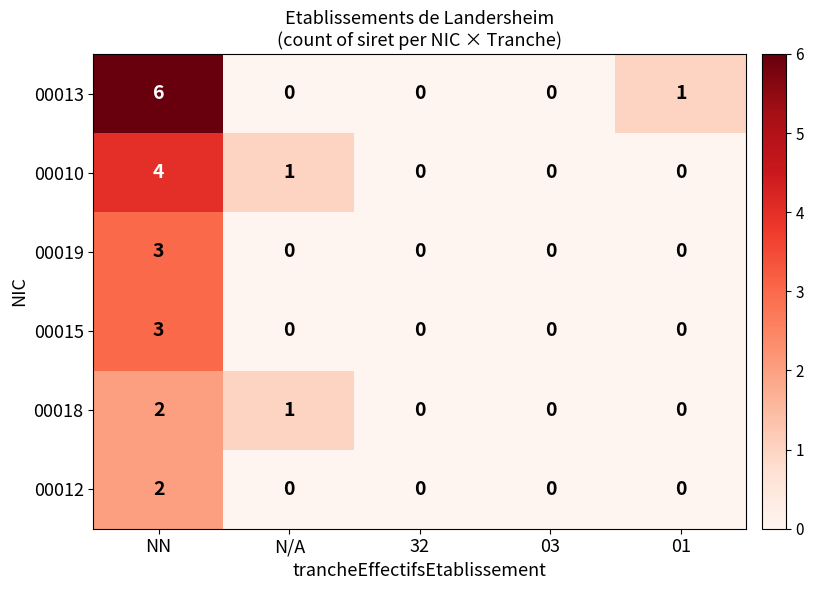

The value of 00015 at 01 is -2. True or false?

False